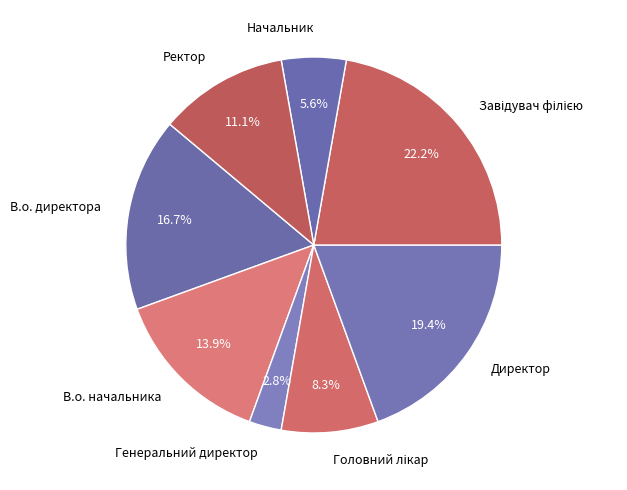

Does Генеральний директор represent more than half of the total?

No